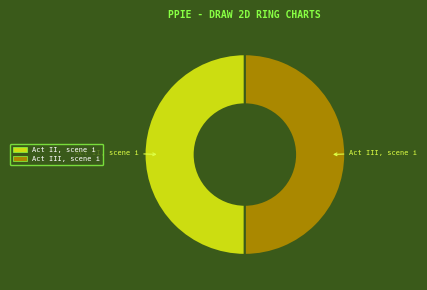

True or false: Act III, scene i accounts for 50% of the total.

True